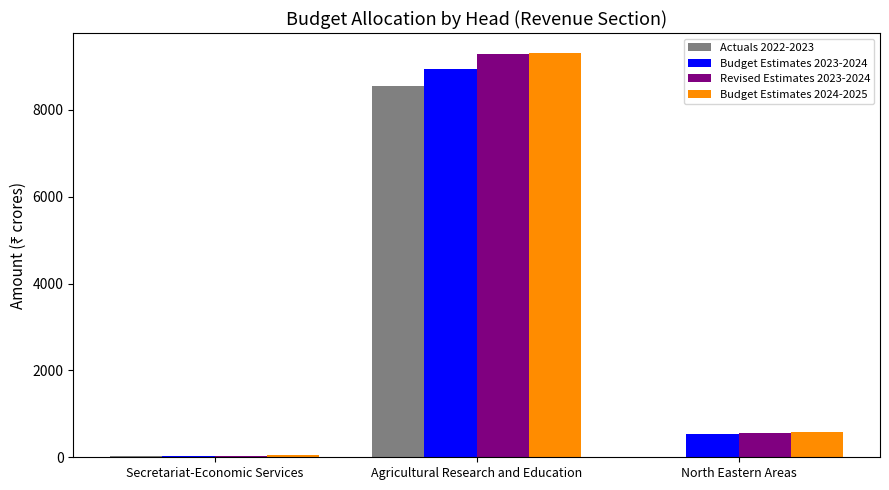

Are the bars grouped side by side (vs. stacked)?

Yes